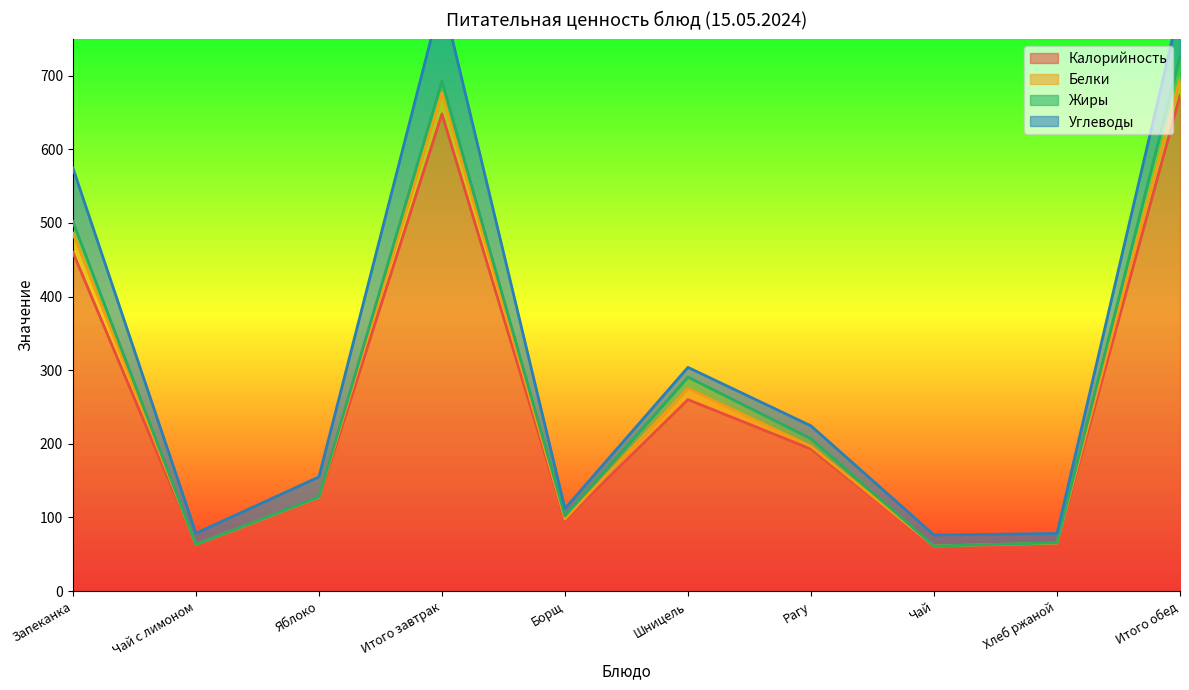

Where does the Калорийность series first go above 193?

Запеканка